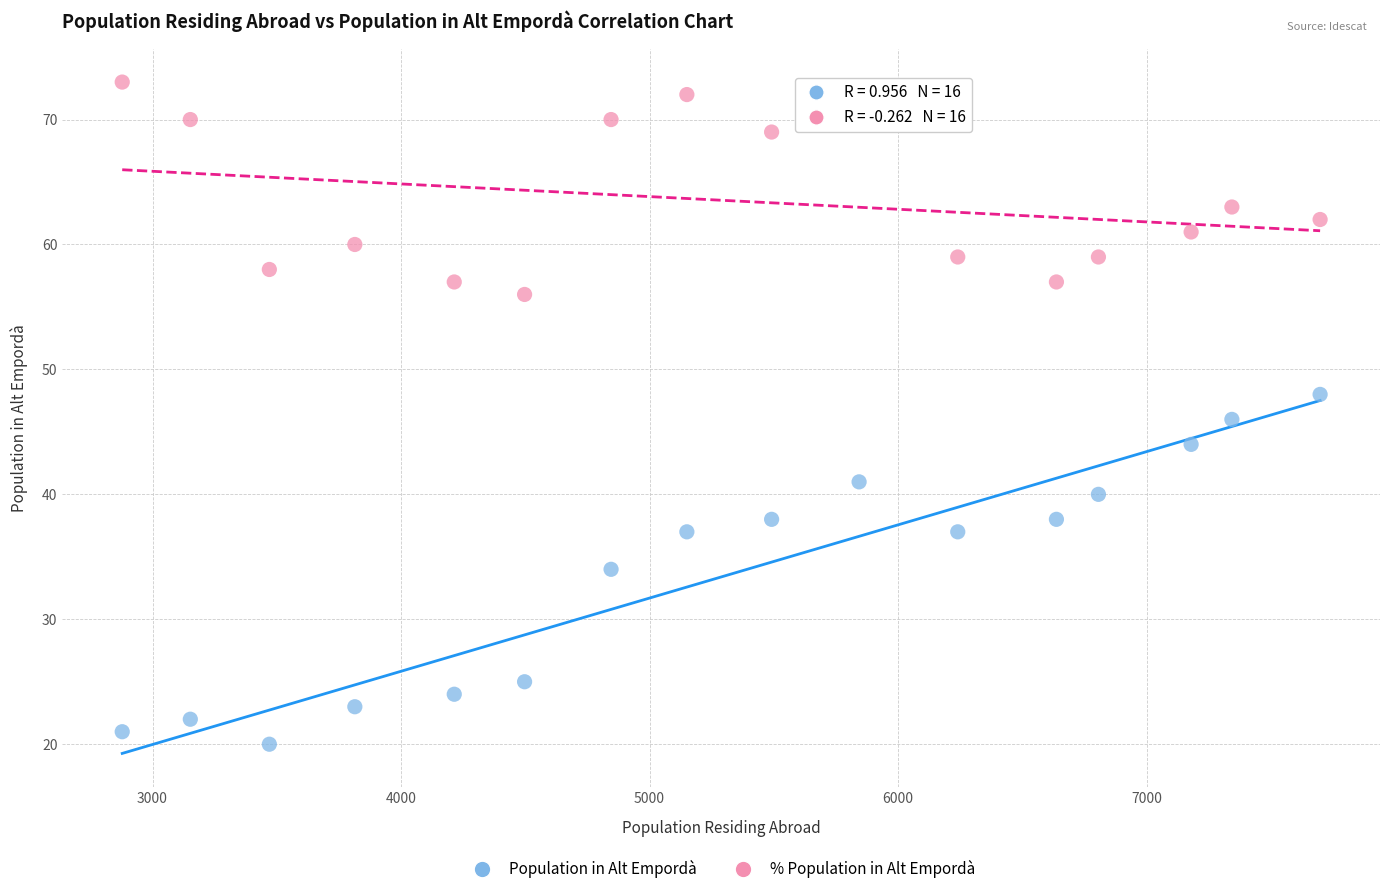

Which series reaches the minimum Y coordinate?

Population in Alt Empordà